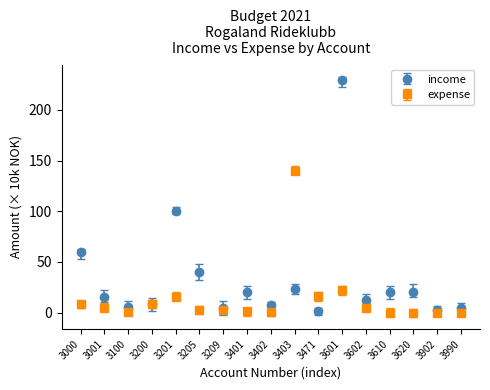

Which series changed the most between 3200 and 3403?

expense